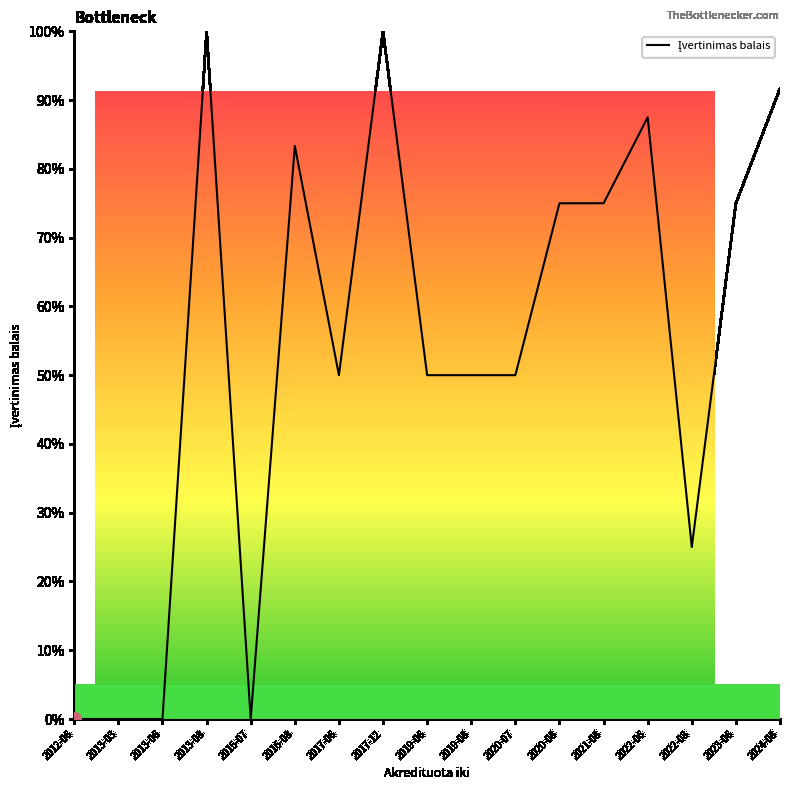

Is it true that the value at 2020-07 is 71.9?

False